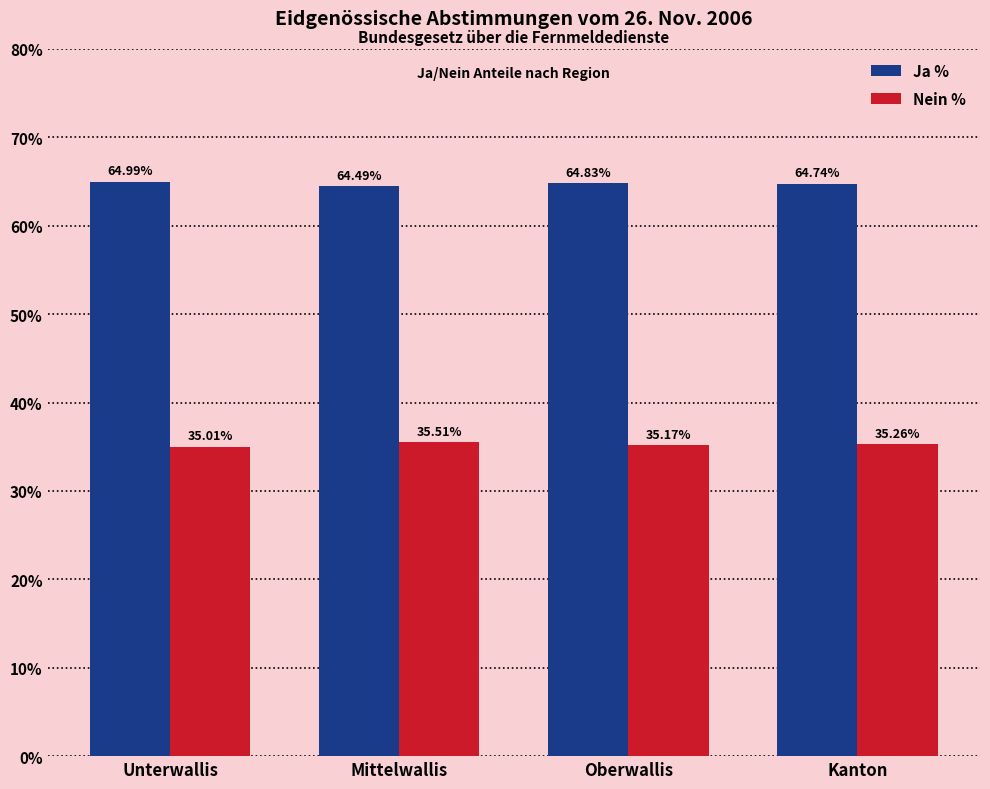

What is the sum of the Ja % values at Kanton and Unterwallis?

129.7